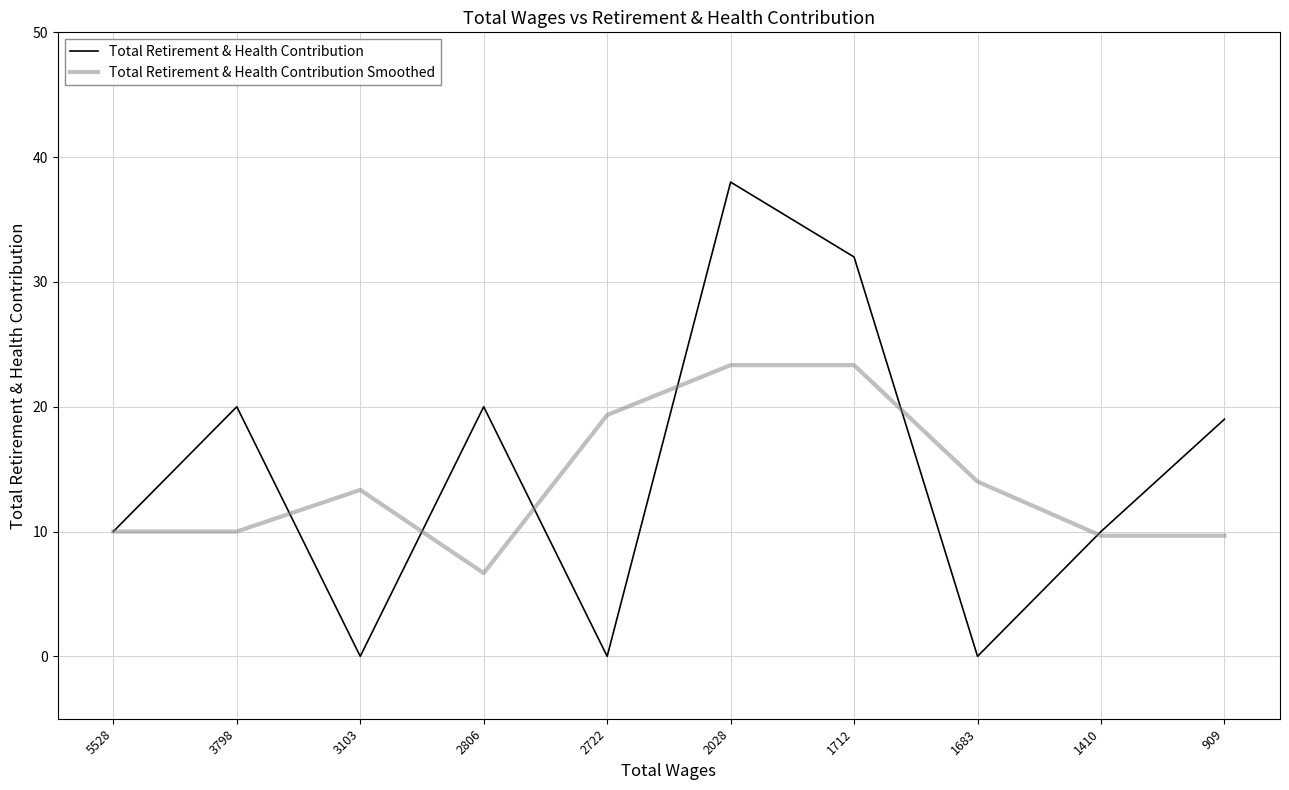

Reading left to right, what are all the values shown in this chart?

Total Retirement & Health Contribution: 5528=10.0	3798=20.0	3103=0.0	2806=20.0	2722=0.0	2028=38.0	1712=32.0	1683=0.0	1410=10.0	909=19.0
Total Retirement & Health Contribution Smoothed: 5528=10.0	3798=10.0	3103=13.3	2806=6.7	2722=19.3	2028=23.3	1712=23.3	1683=14.0	1410=9.7	909=9.7